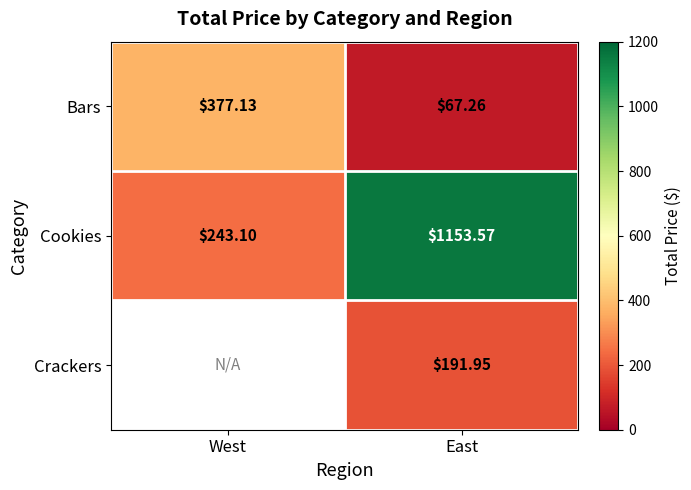

What value does the Bars series have at East?

67.3